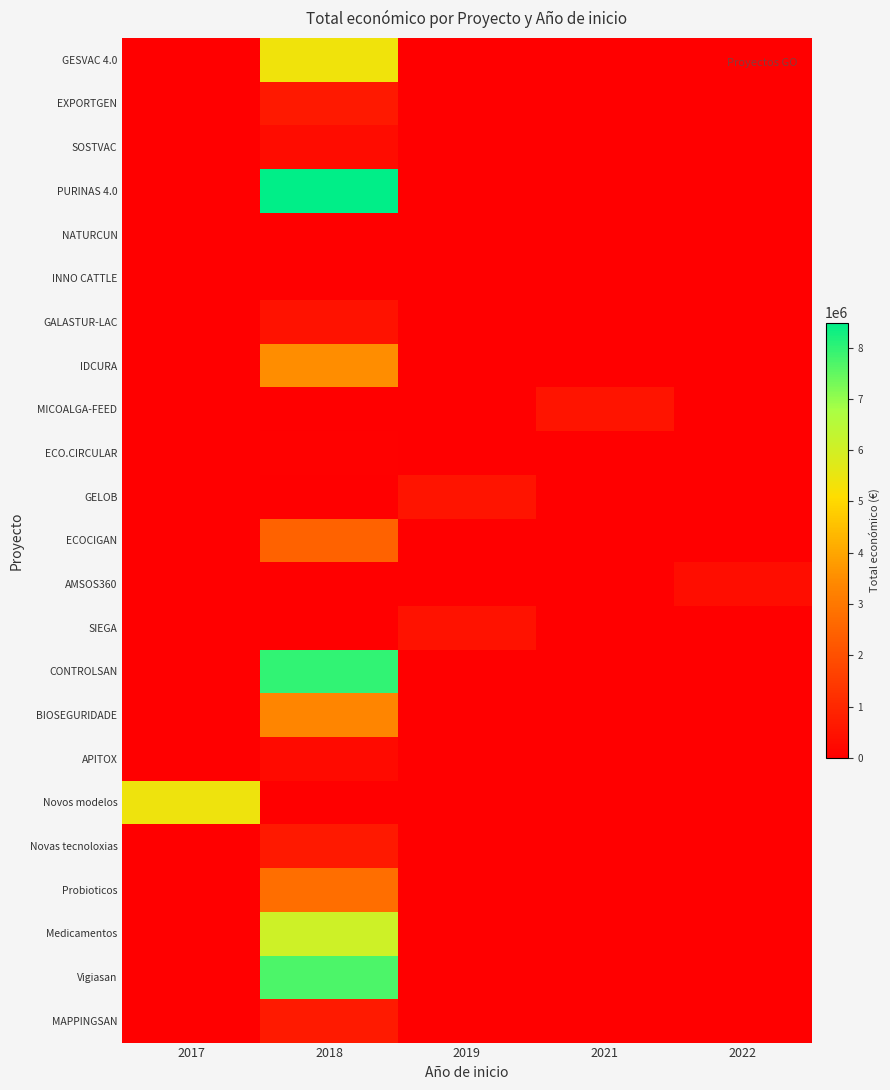

At 2019, list the series in order from smallest to largest.

GESVAC 4.0, EXPORTGEN, SOSTVAC, PURINAS 4.0, NATURCUN, INNO CATTLE, GALASTUR-LAC, IDCURA, MICOALGA-FEED, ECO.CIRCULAR, ECOCIGAN, AMSOS360, CONTROLSAN, BIOSEGURIDADE, APITOX, Novos modelos, Novas tecnoloxias, Probioticos, Medicamentos, Vigiasan, MAPPINGSAN, SIEGA, GELOB